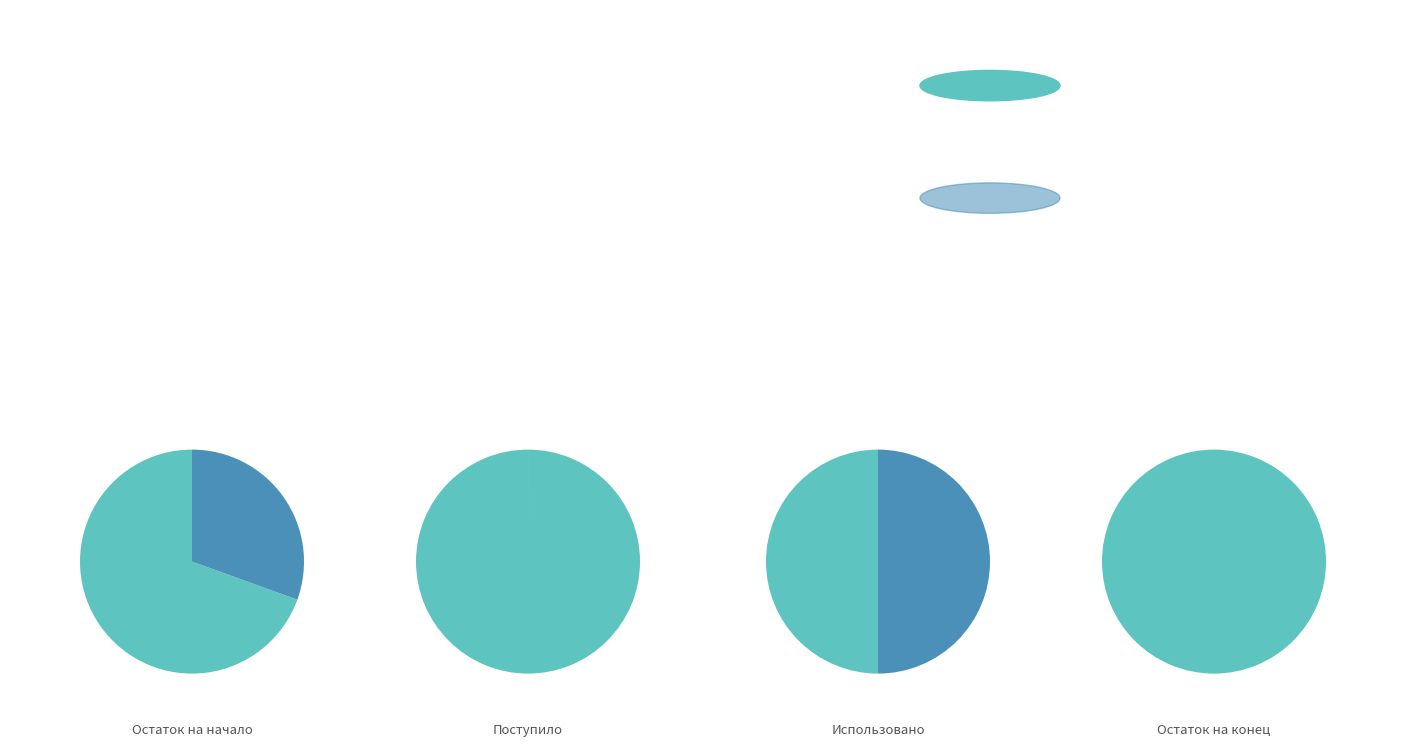

To the nearest percent, what is the average slice percentage?

25%